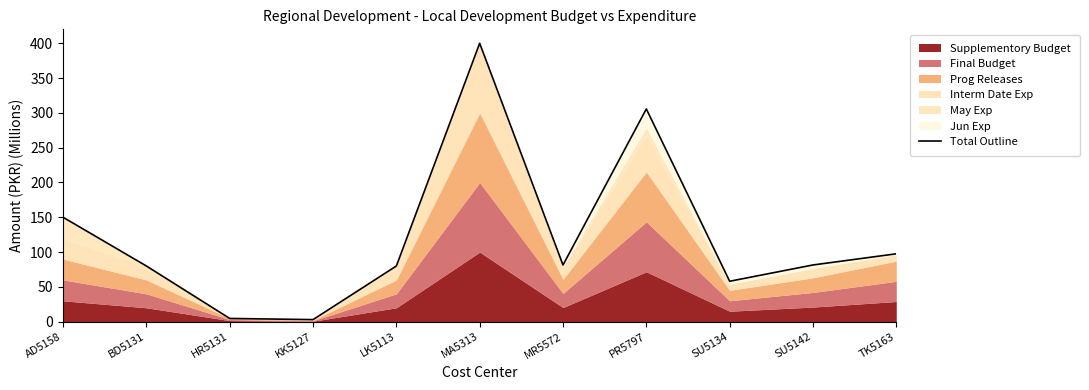

At which category does the data reach its first local peak?

MA5313